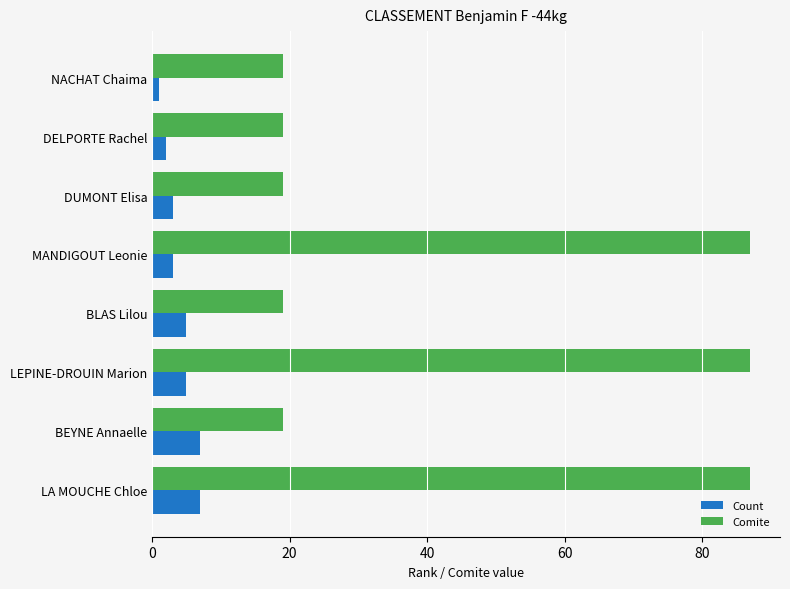

What is the sum of the Comite values at DUMONT Elisa and MANDIGOUT Leonie?

106